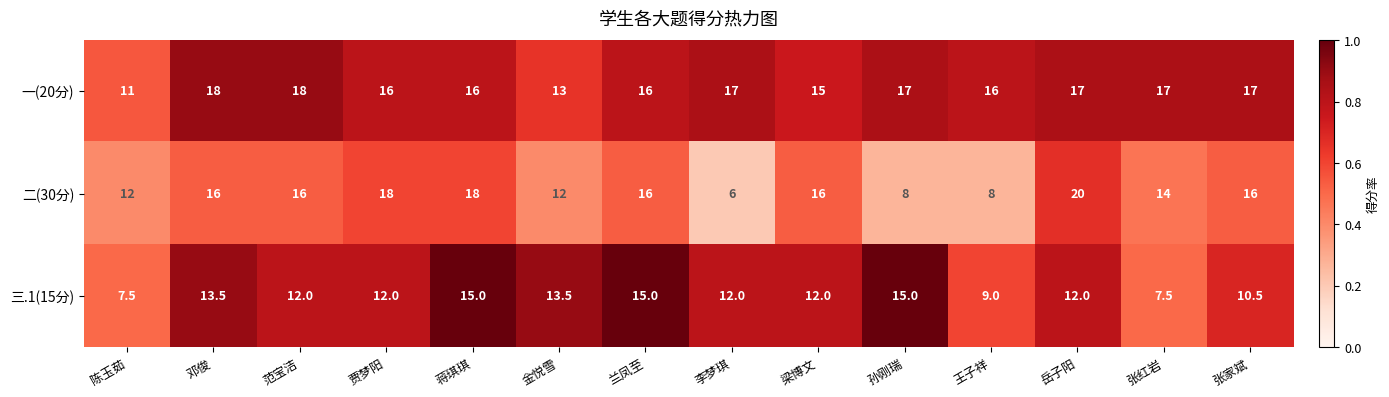

What is the sum of the 二(30分) values at 李梦琪 and 兰凤至?

22.0